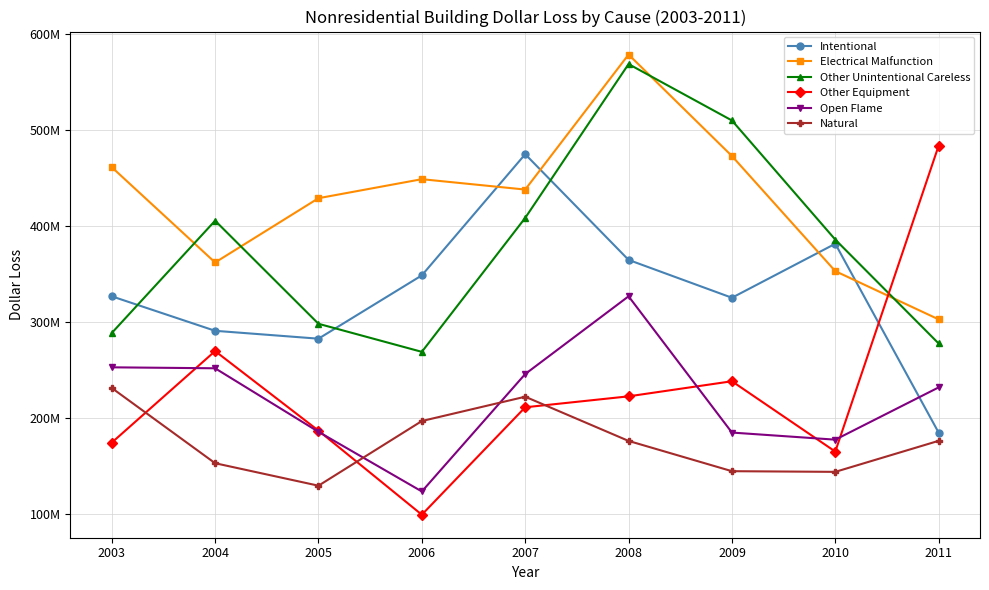

Which label corresponds to the smallest value in the chart?

2006